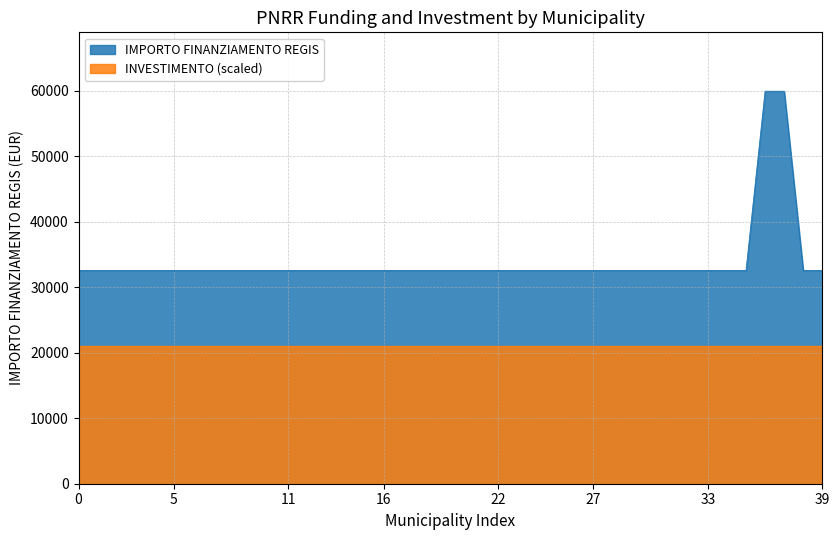

What is the difference between the second highest and minimum values?

27377